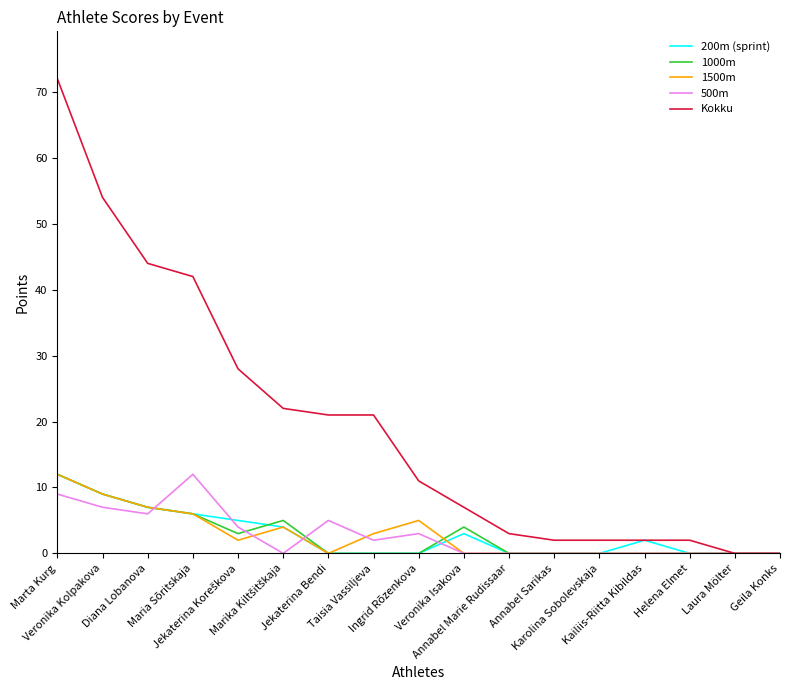

Which category has the highest value in the 500m series?

Maria Sõritskaja